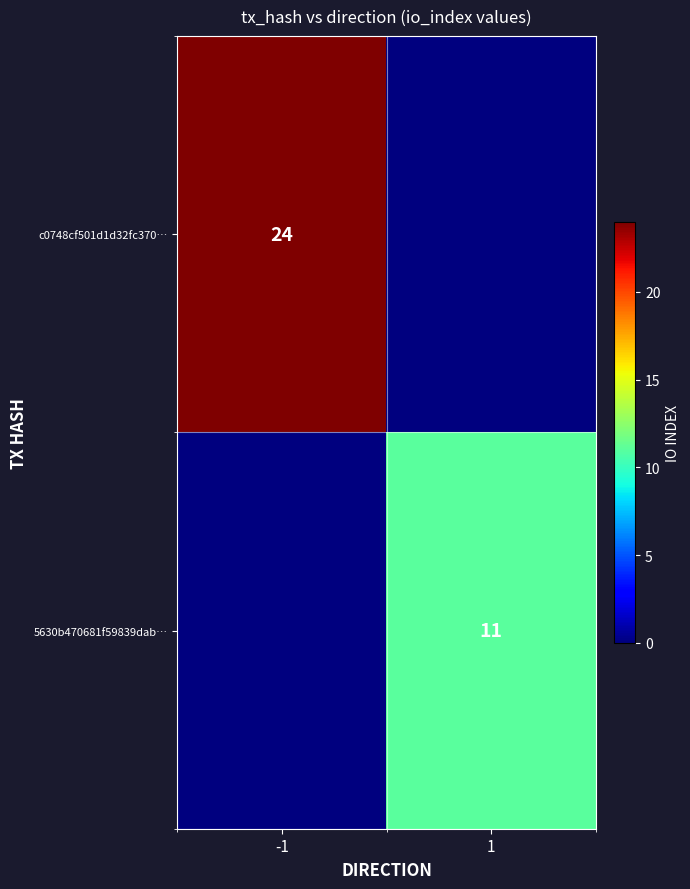

The 5630b470681f59839dab… series shows 19 at 1. True or false?

False